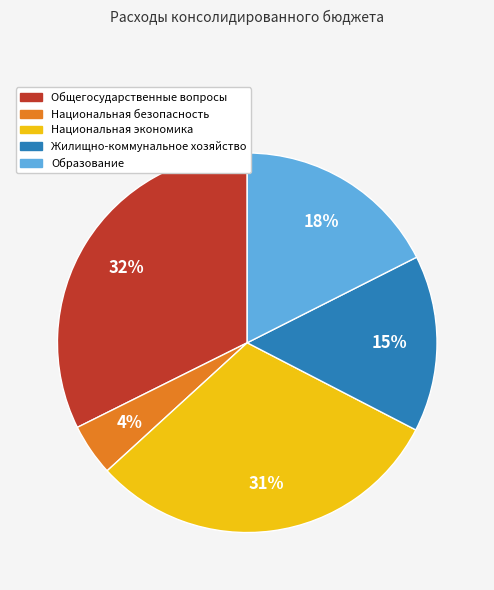

How many slices are in this pie chart?

5